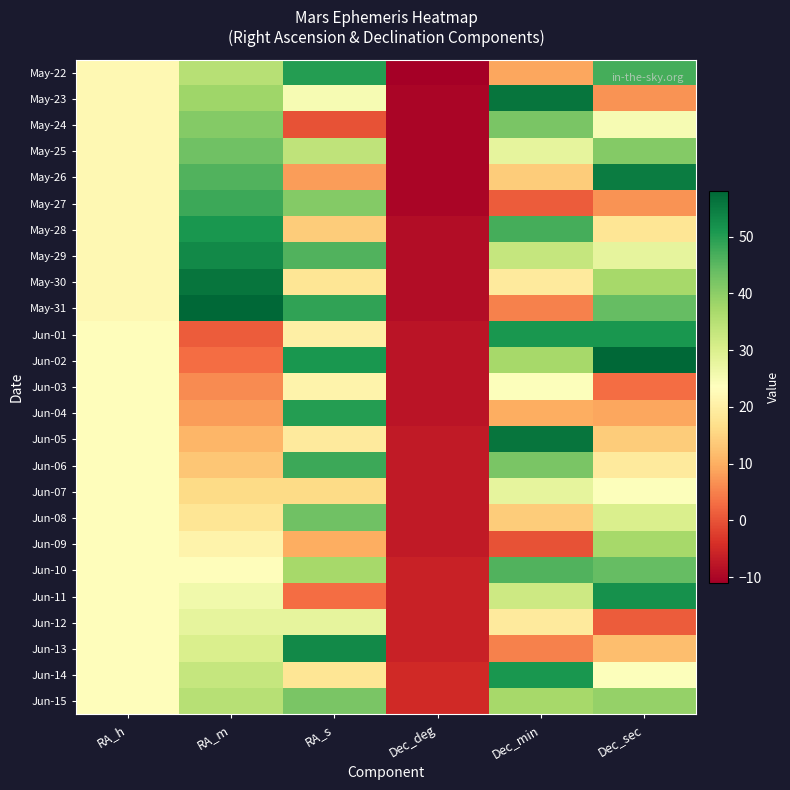

At Dec_sec, list the series in order from smallest to largest.

Jun-12, Jun-03, May-23, May-27, Jun-04, Jun-13, Jun-05, May-28, Jun-06, Jun-07, Jun-14, May-24, May-29, Jun-08, May-30, Jun-09, Jun-15, May-25, May-31, Jun-10, May-22, Jun-01, Jun-11, May-26, Jun-02